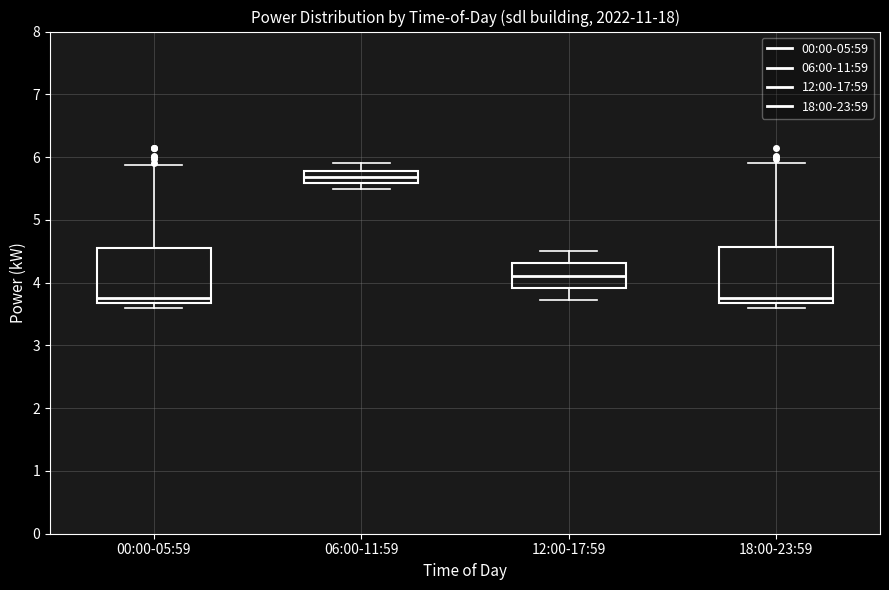

Which box has the highest median line?

06:00-11:59